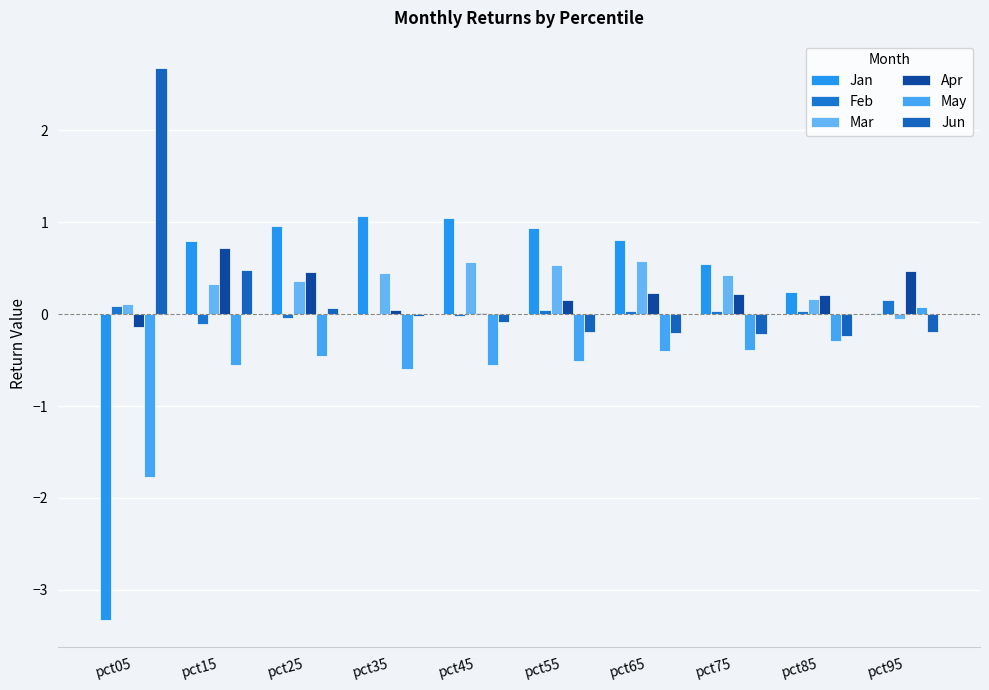

Count the number of data series in this chart.

6